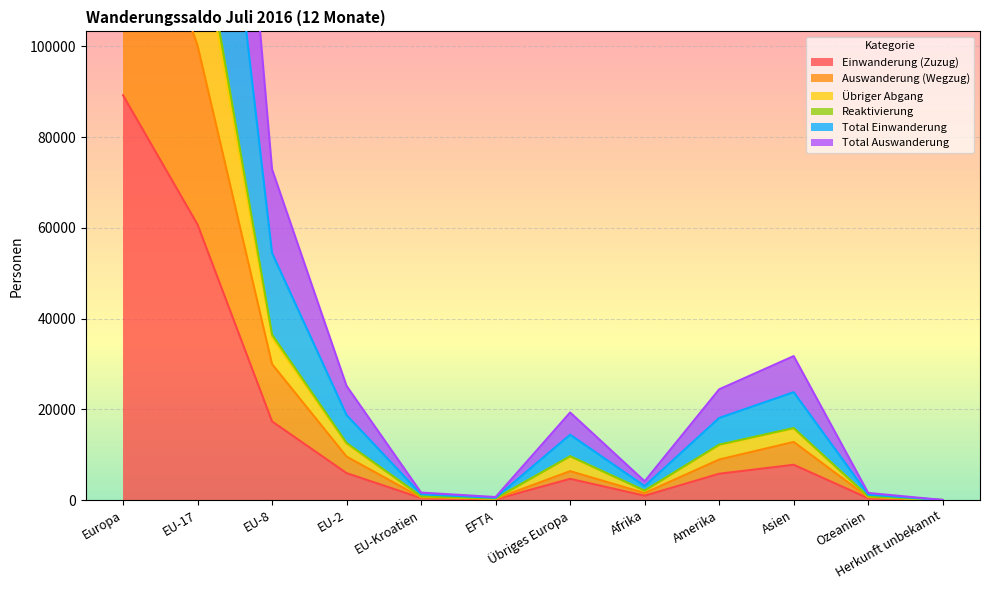

The Einwanderung (Zuzug) series shows 89215 at Europa. True or false?

True